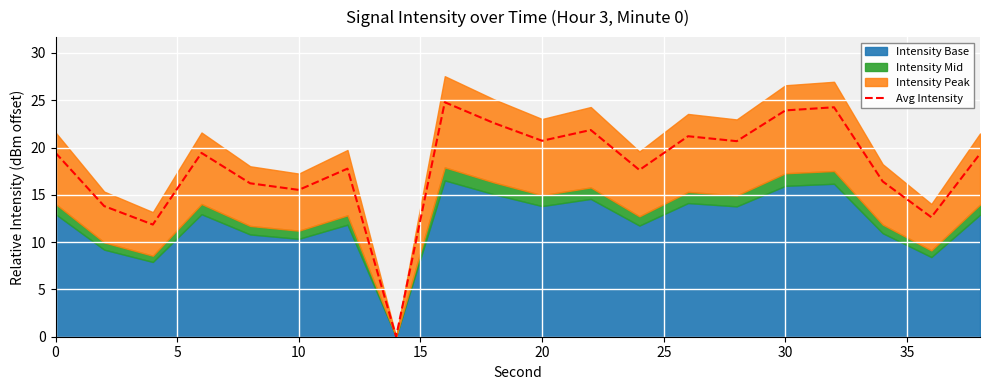

Reading left to right, transcribe all the data shown in this chart.

19.4	13.8	11.9	19.4	16.2	15.5	17.8	0.0	24.8	22.6	20.7	21.9	17.6	21.2	20.7	23.9	24.3	16.4	12.6	19.3